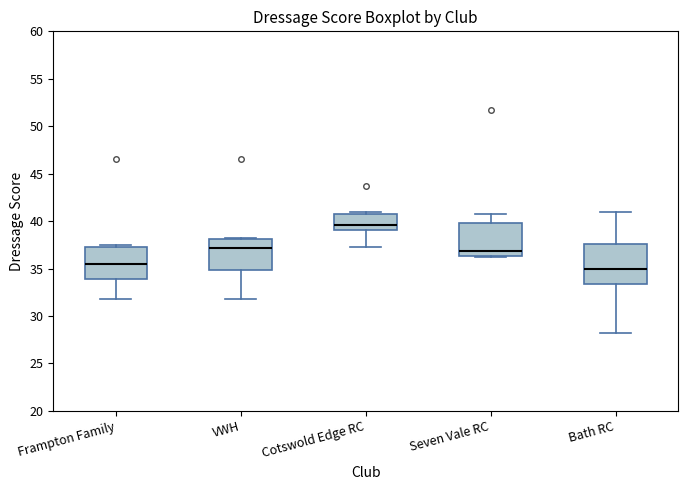

Which box's median line is the lowest?

Bath RC